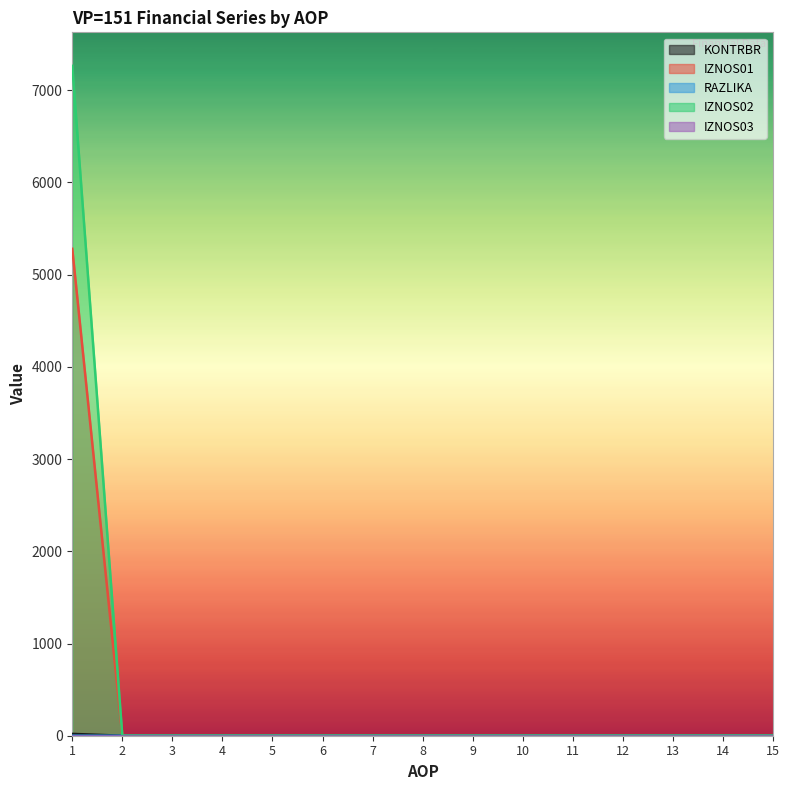

Which series has the largest range (max minus min)?

IZNOS02